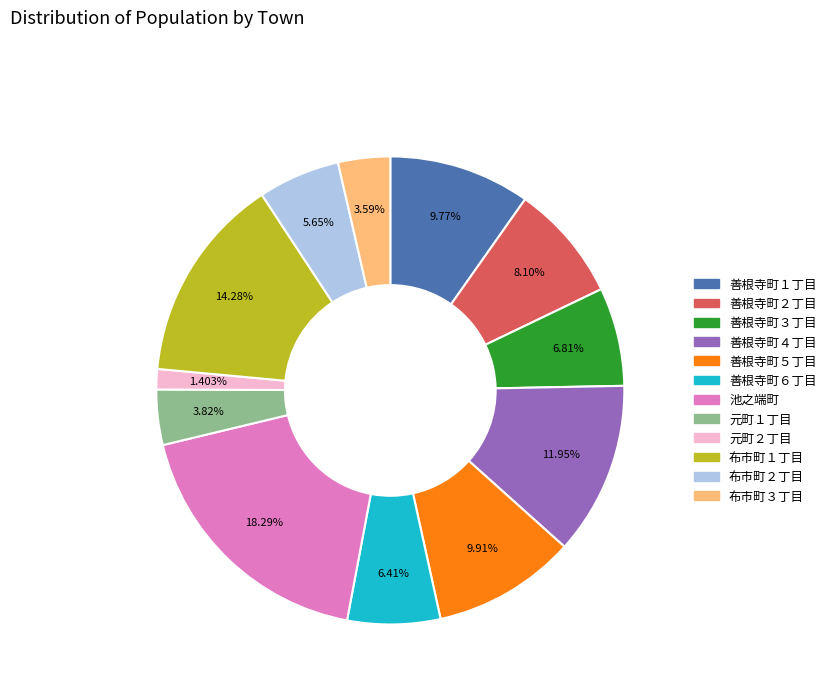

To the nearest percent, what percentage of the pie is 善根寺町６丁目?

6%